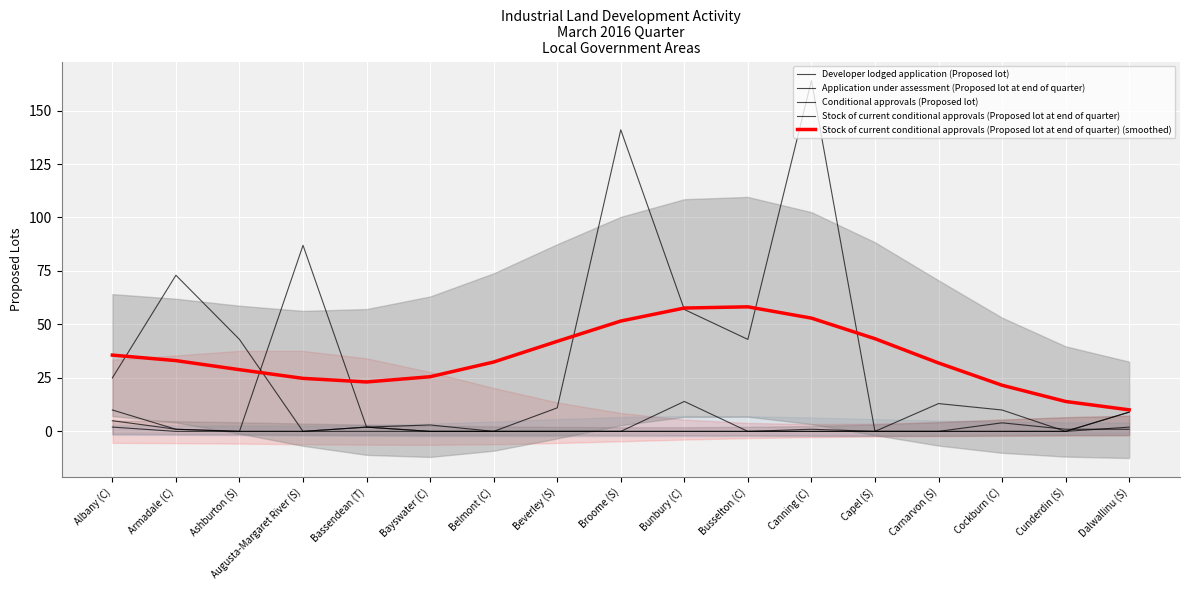

At which label does Application under assessment (Proposed lot at end of quarter) reach its peak?

Augusta-Margaret River (S)